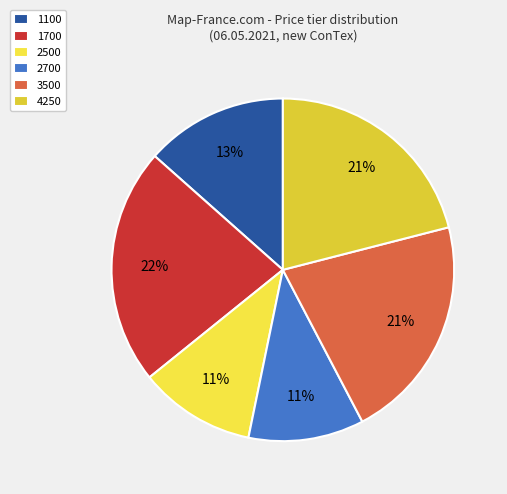

What portion of the pie excludes 2700?

89.1%